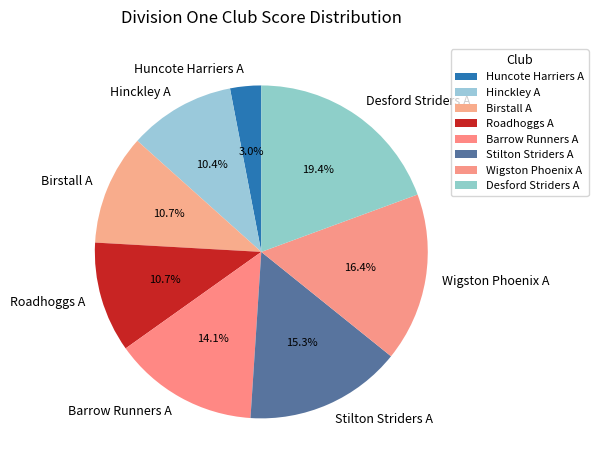

Between Barrow Runners A and Roadhoggs A, which is larger?

Barrow Runners A